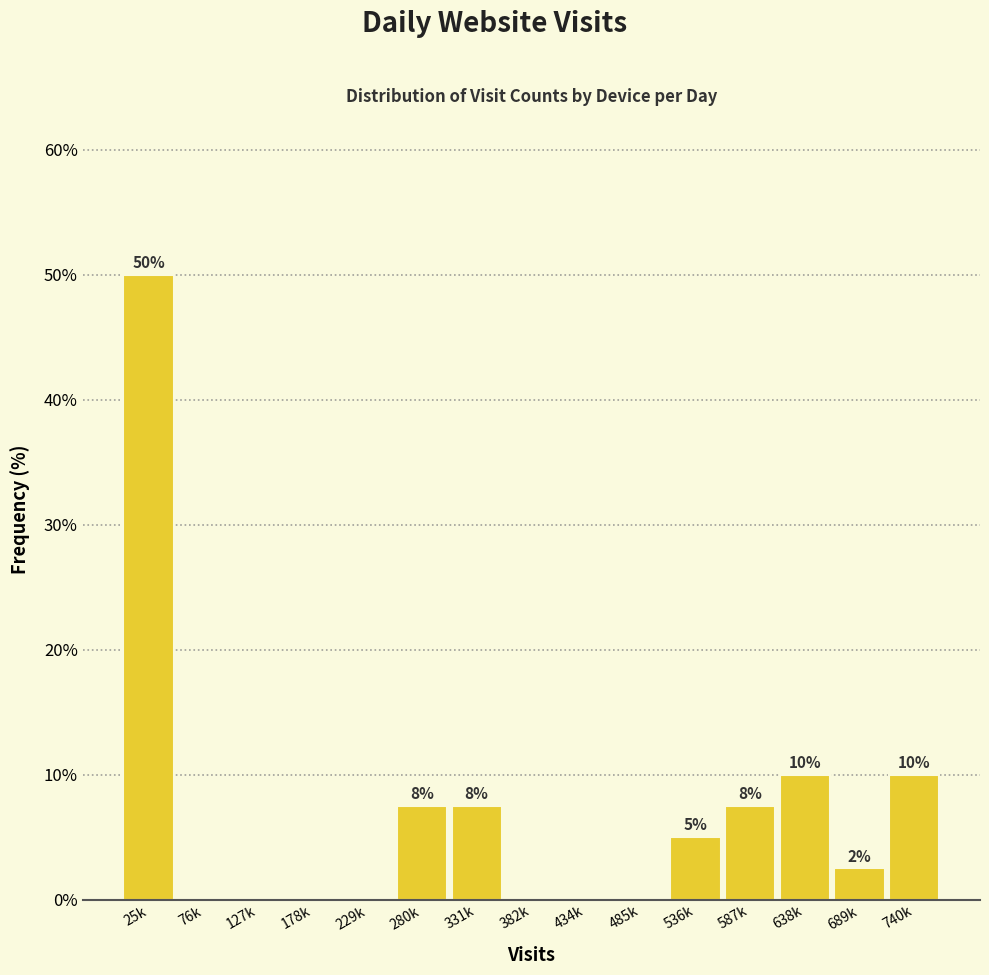

Between 331k and 689k, which is larger?

331k